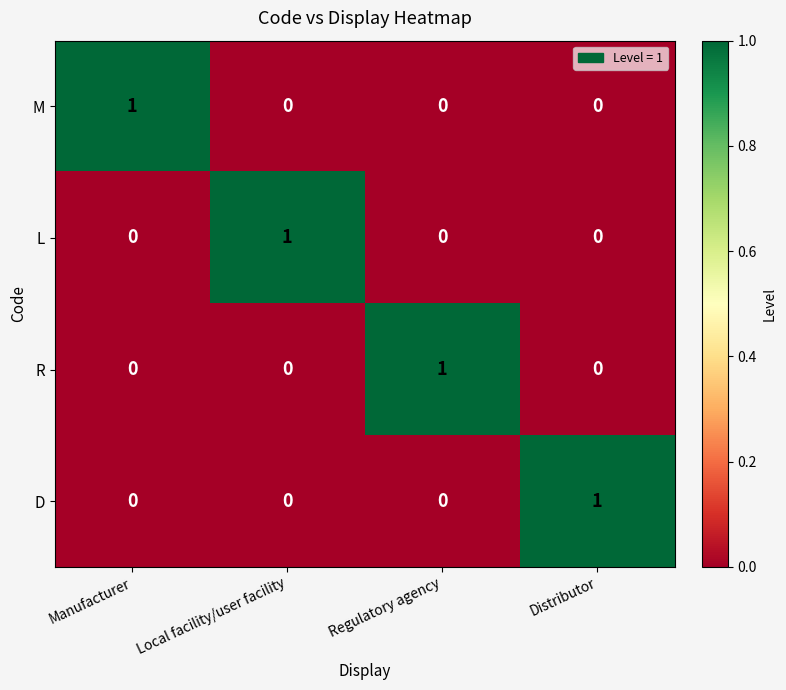

At how many categories does at least one series exceed 0?

4